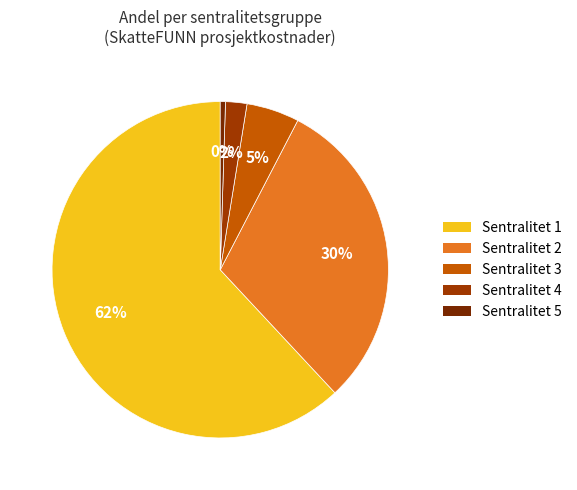

What is the smallest slice in the pie chart?

Sentralitet 5